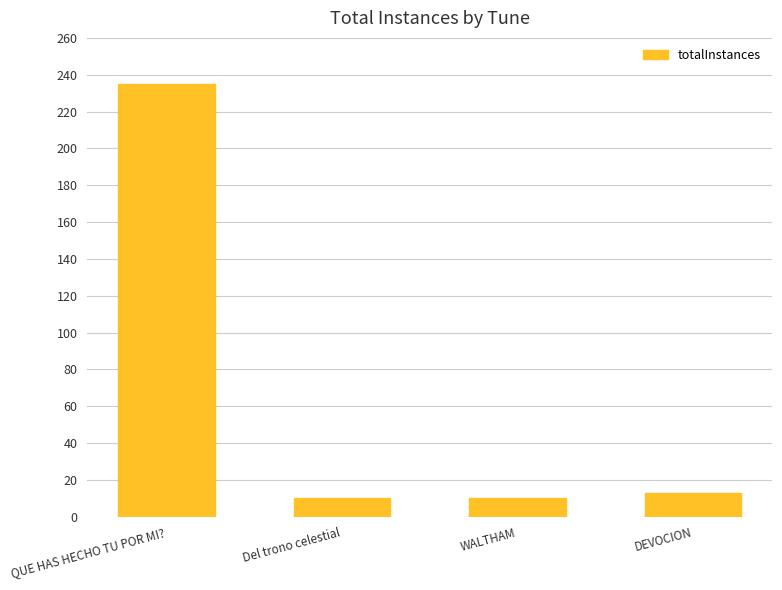

At which category does the chart reach its peak across all series?

QUE HAS HECHO TU POR MI?